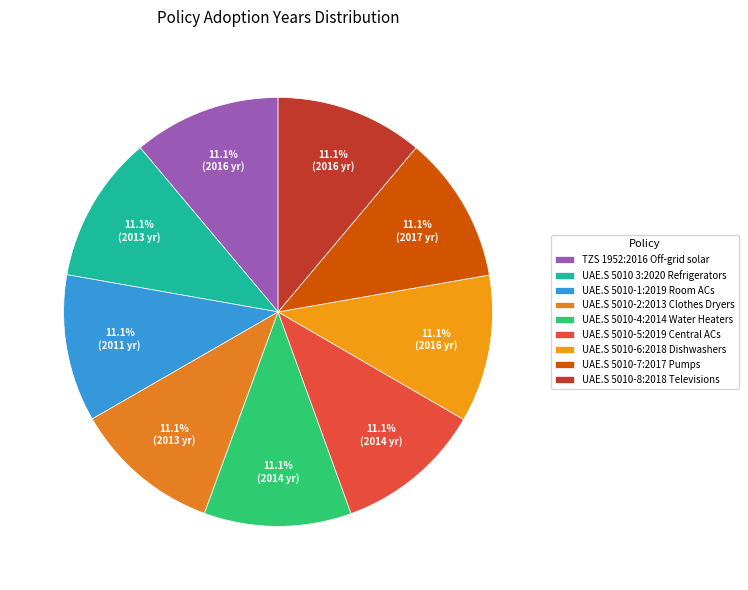

What is the ratio of the value at UAE.S 5010-6:2018 Dishwashers to the value at UAE.S 5010-1:2019 Room ACs?

1.0